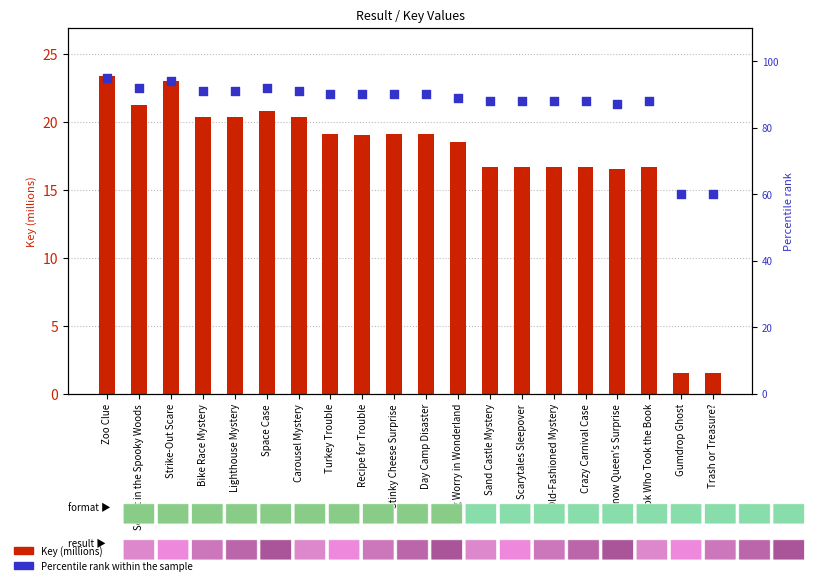

What are all the series names shown in the legend?

Key (millions), Percentile rank